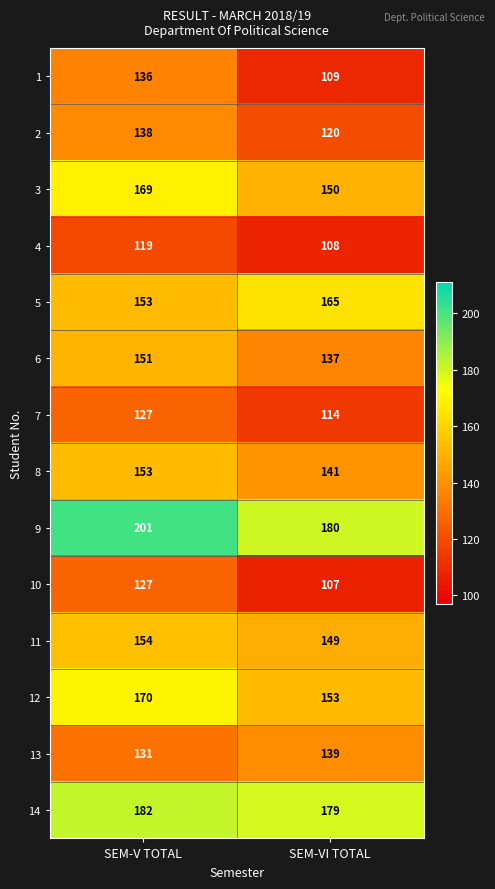

Reading left to right, list all the values displayed in this chart.

1: 136	109
2: 138	120
3: 169	150
4: 119	108
5: 153	165
6: 151	137
7: 127	114
8: 153	141
9: 201	180
10: 127	107
11: 154	149
12: 170	153
13: 131	139
14: 182	179